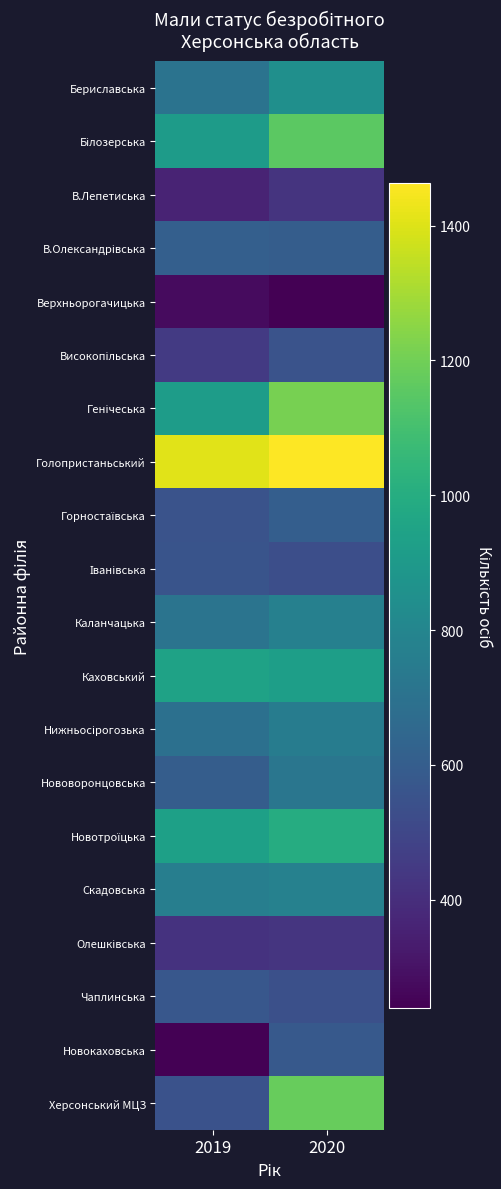

Which series has the widest spread of values?

Херсонський МЦЗ